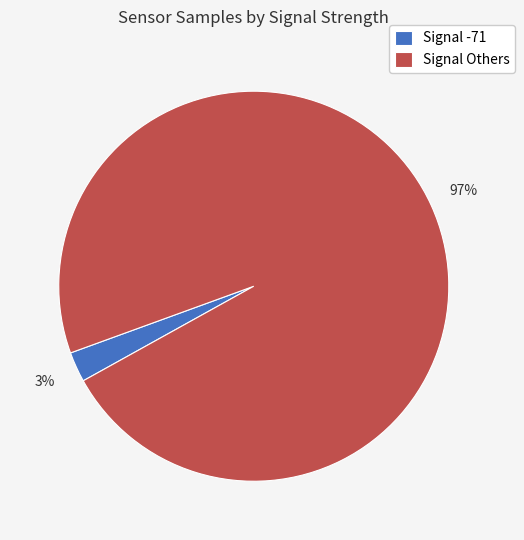

To the nearest percent, what is the average slice percentage?

50%